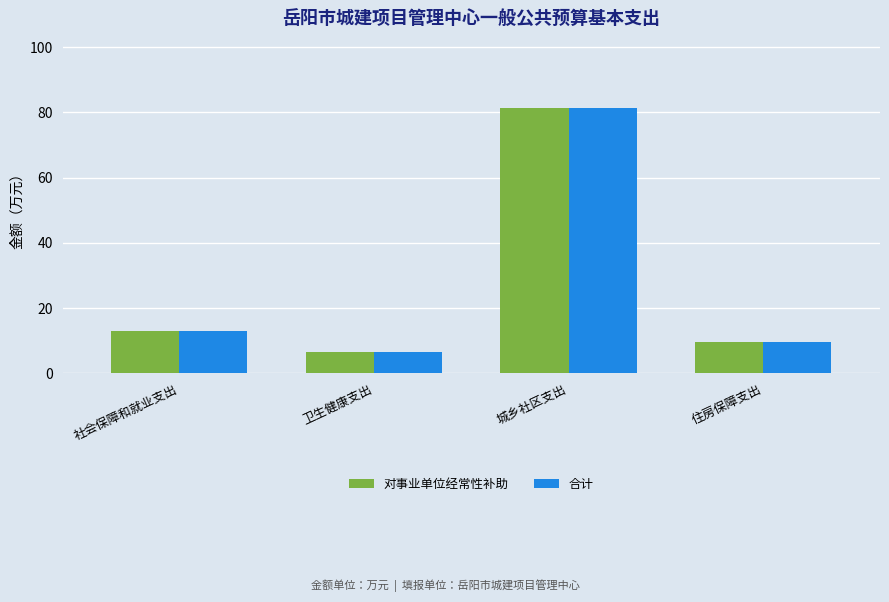

At which category is the sum across all series the highest?

城乡社区支出